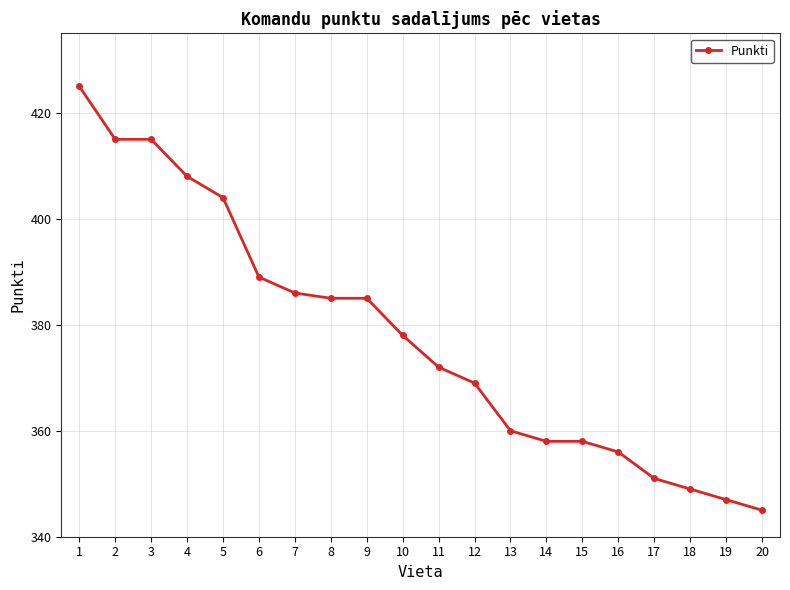

How many series are shown in this chart?

1